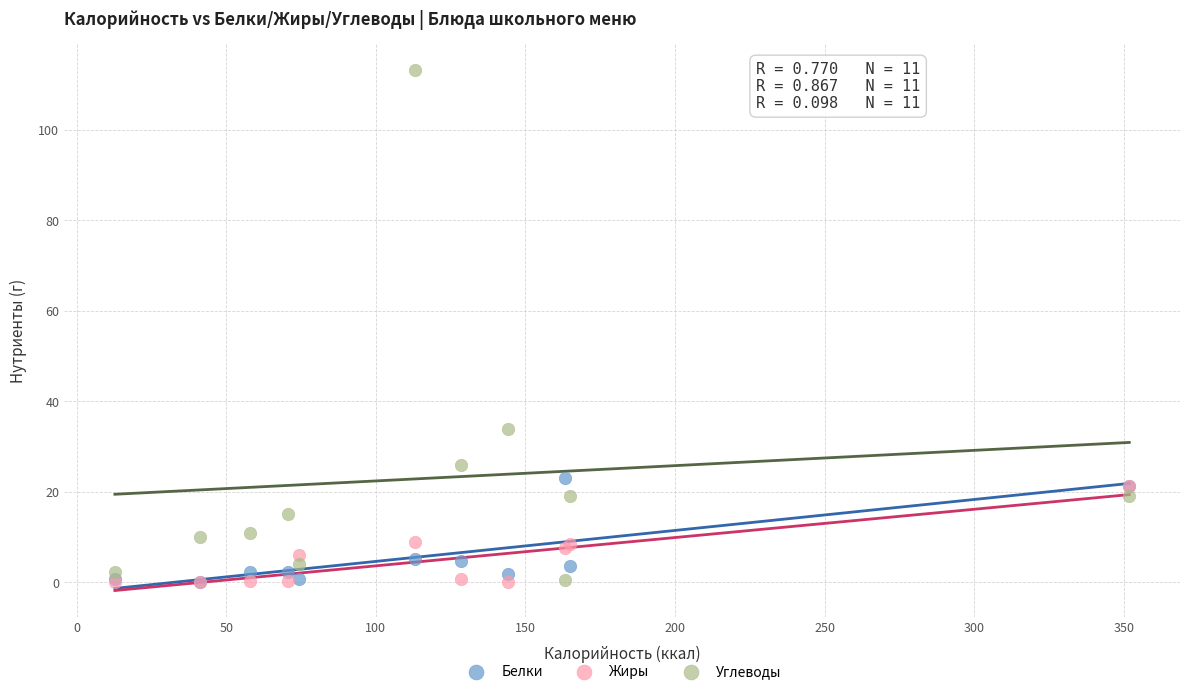

In the Углеводы series, what Y value is closest to 56?

34.0